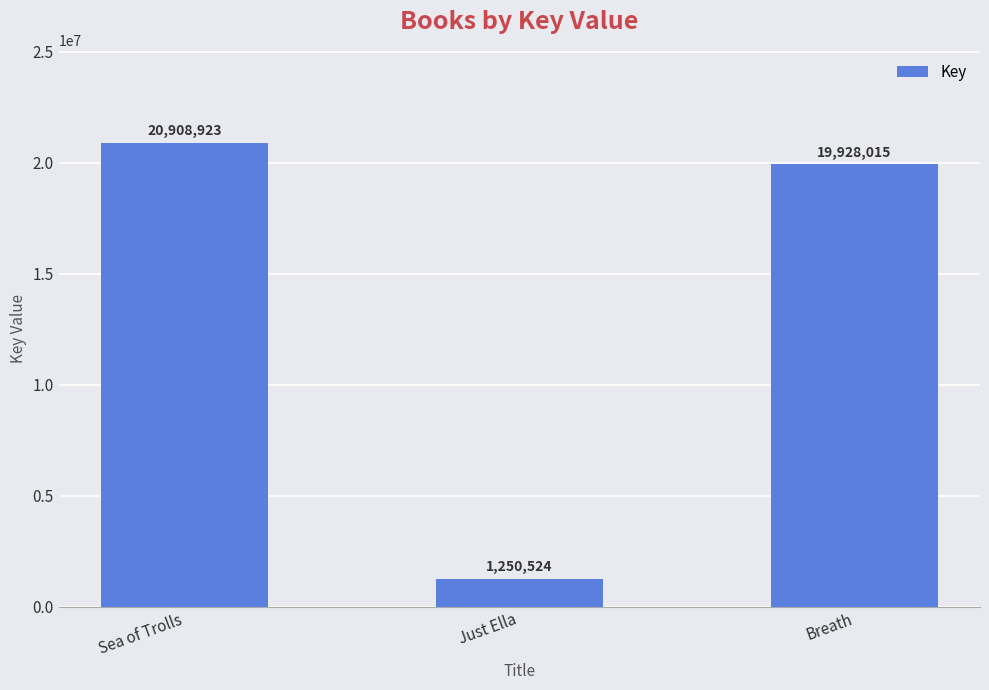

What is the value of the 2nd bar from the left?

1250524